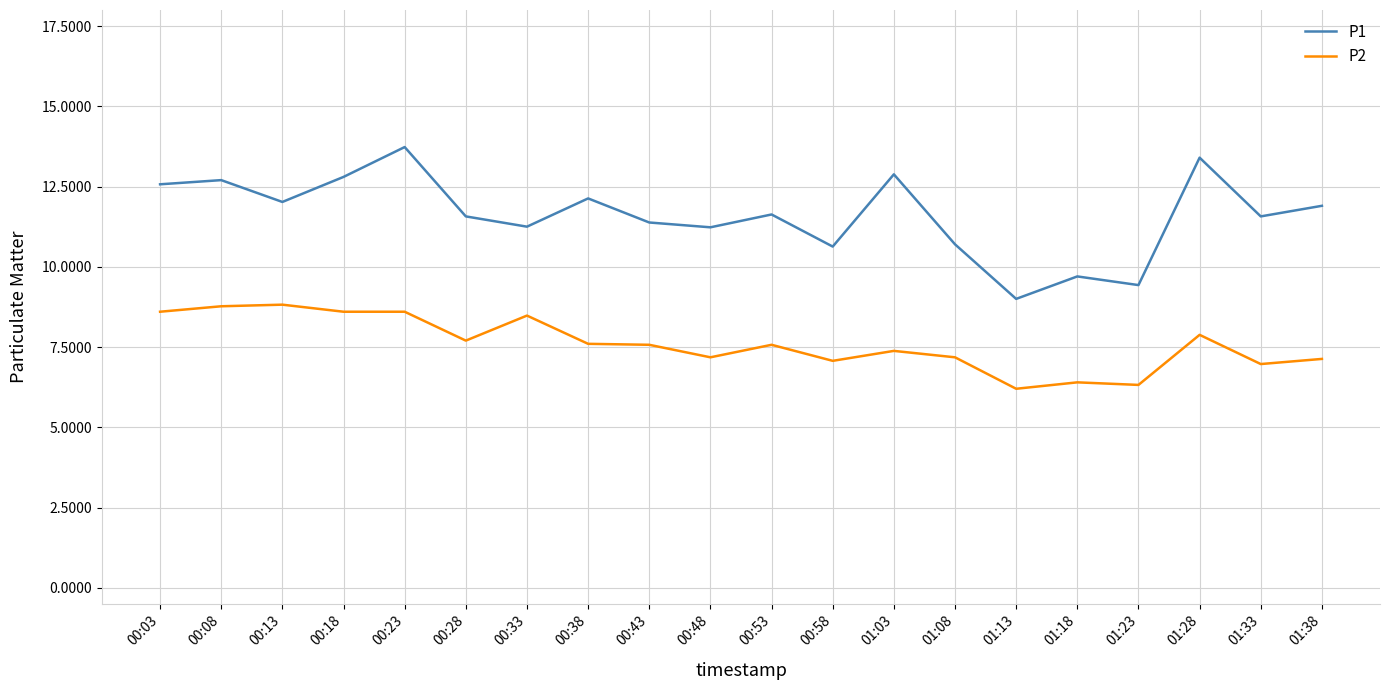

What is the sum of all P2 values?

152.0